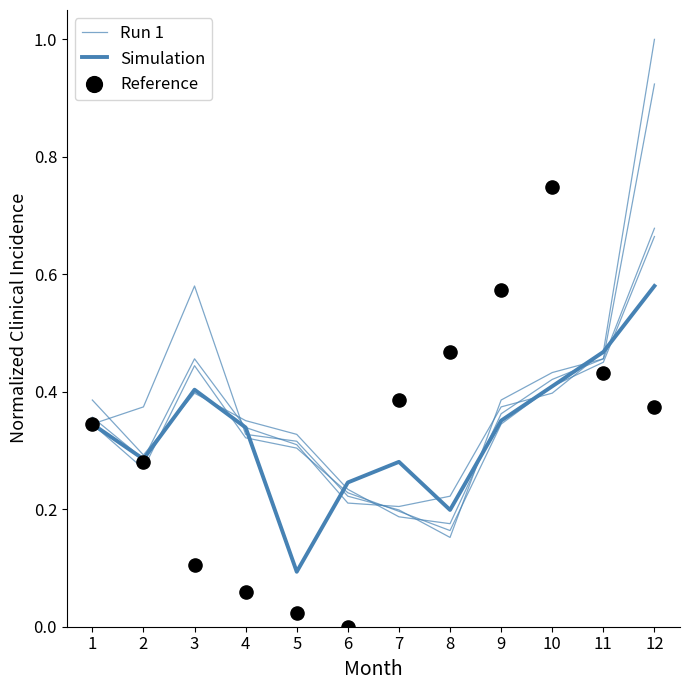

What is the total value across all series at 3?

1.1